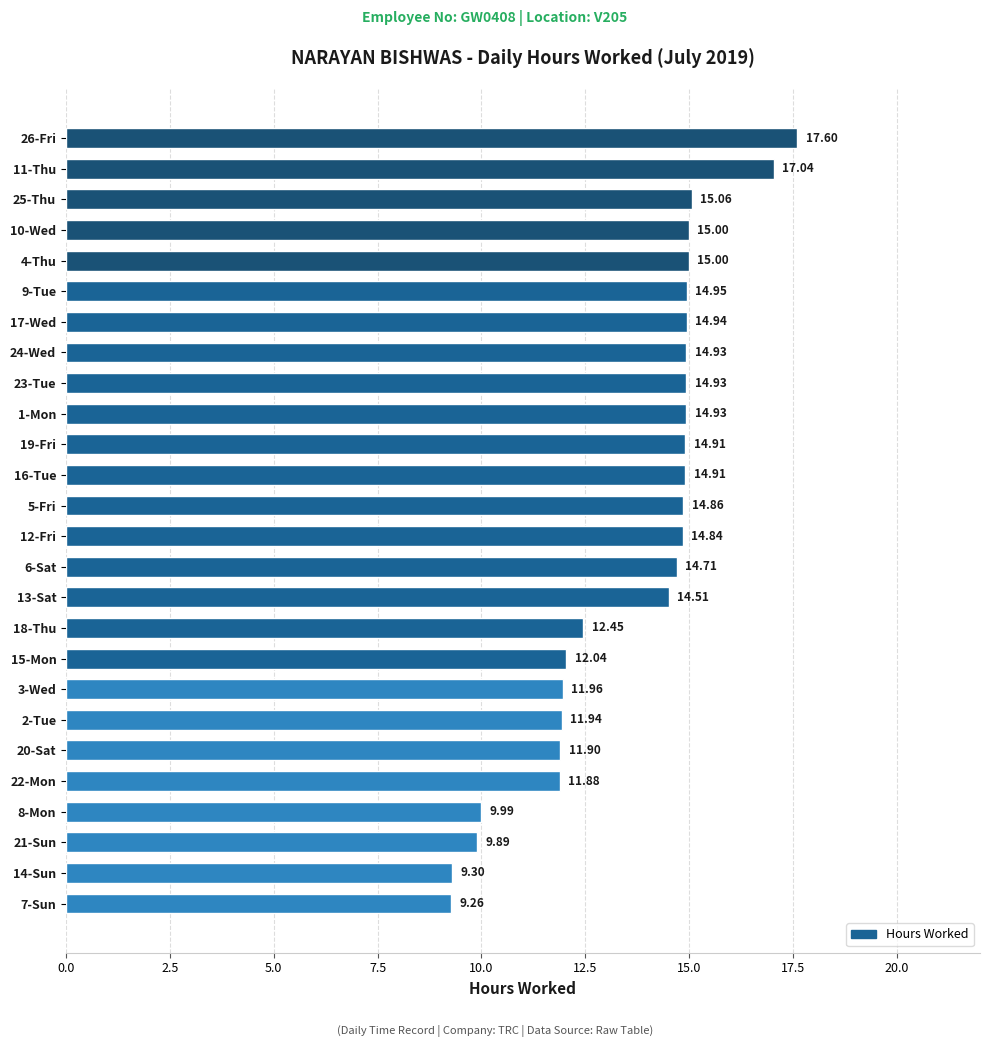

Count the number of values greater than 14.

16